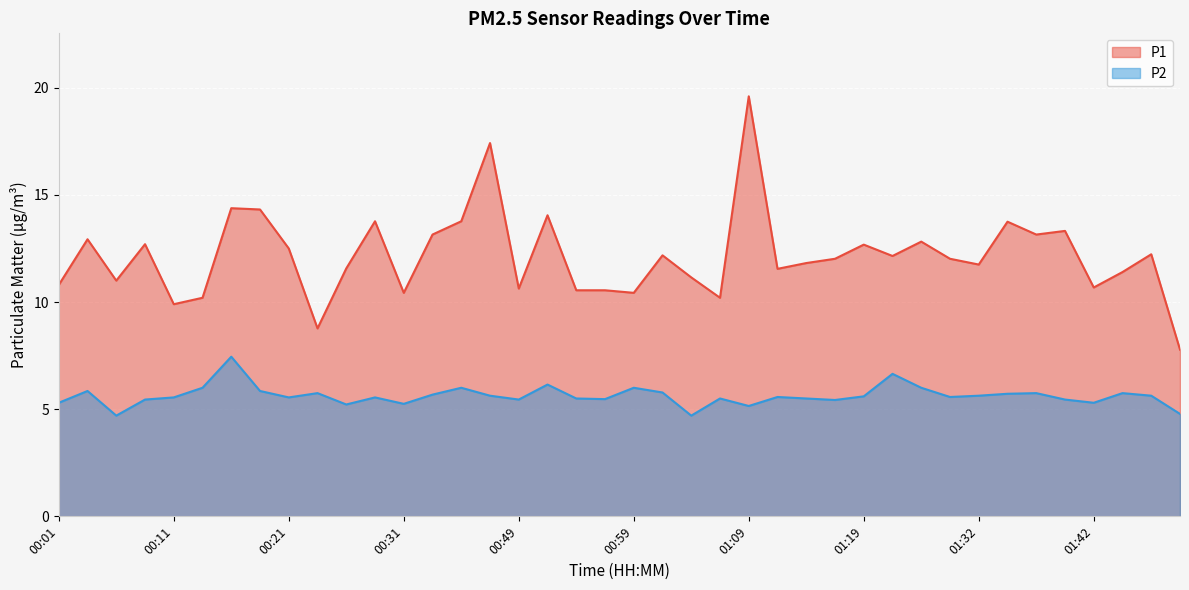

How many data points in P2 are less than 5?

3